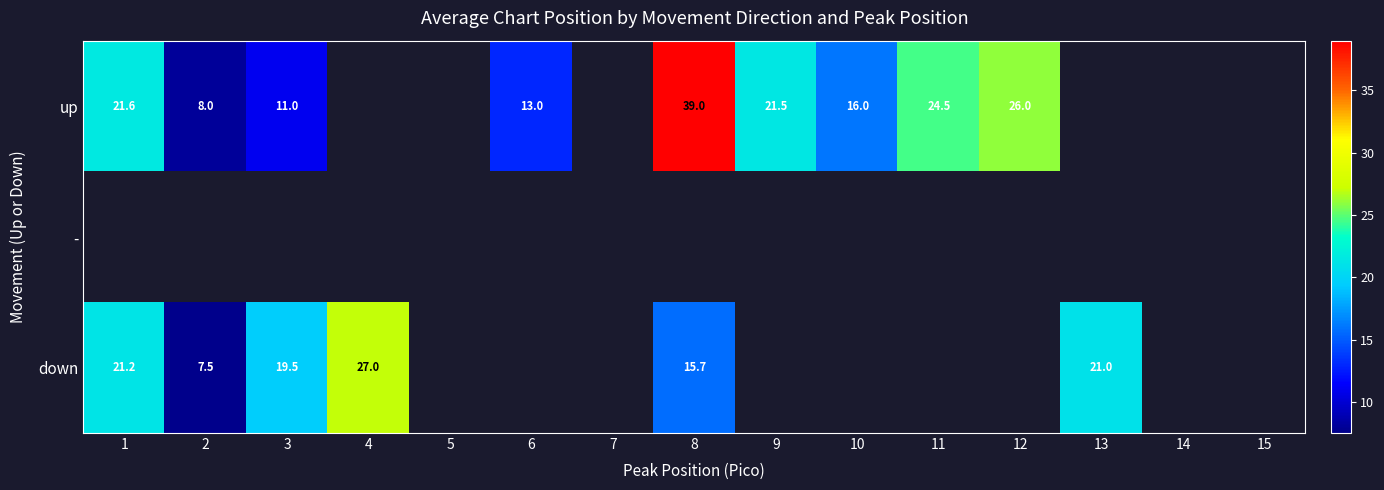

Which has a higher value, 6 or 12?

12